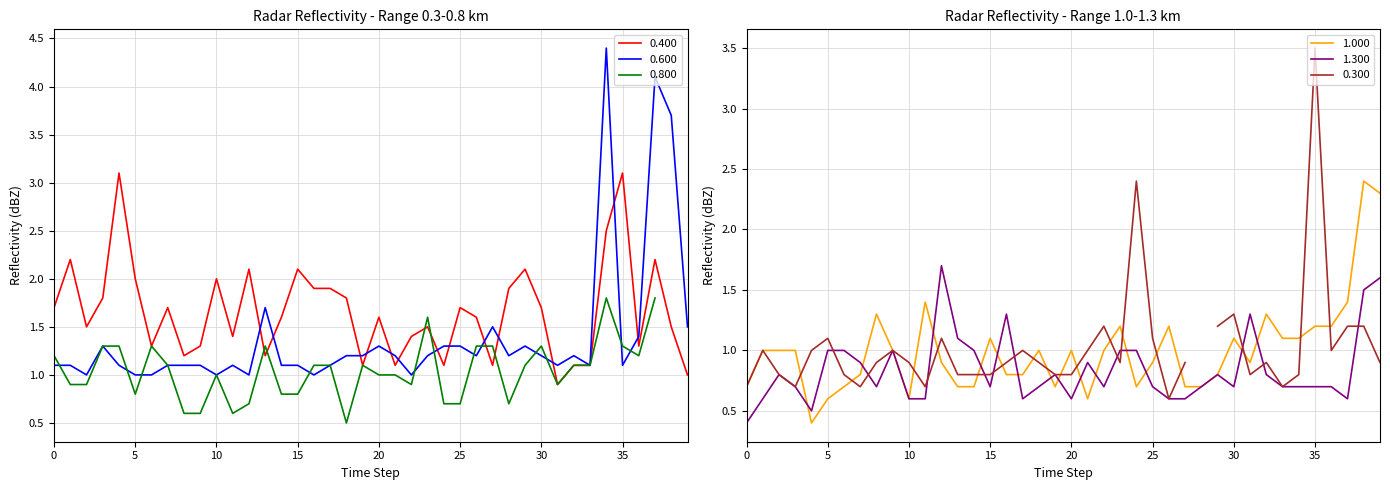

What is the lowest value of the 0.400 series?

0.9